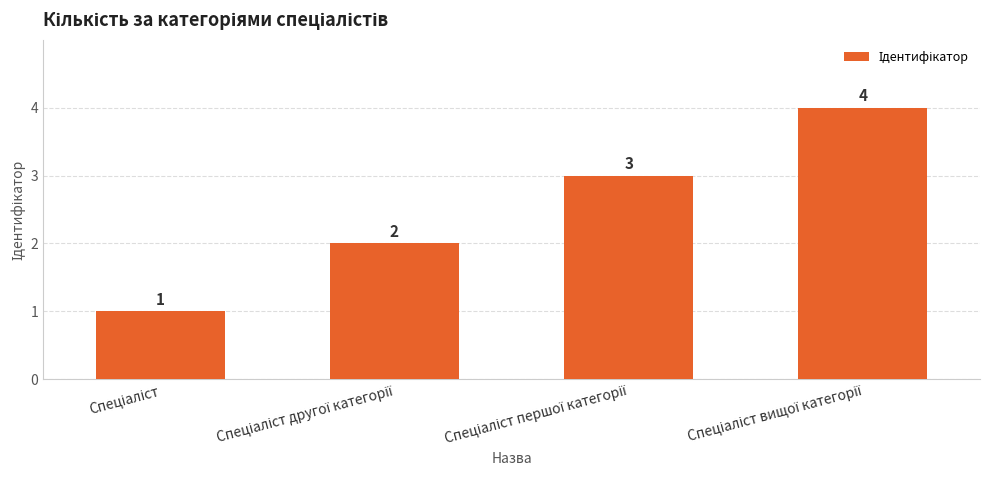

What is the difference between the maximum and minimum values?

3